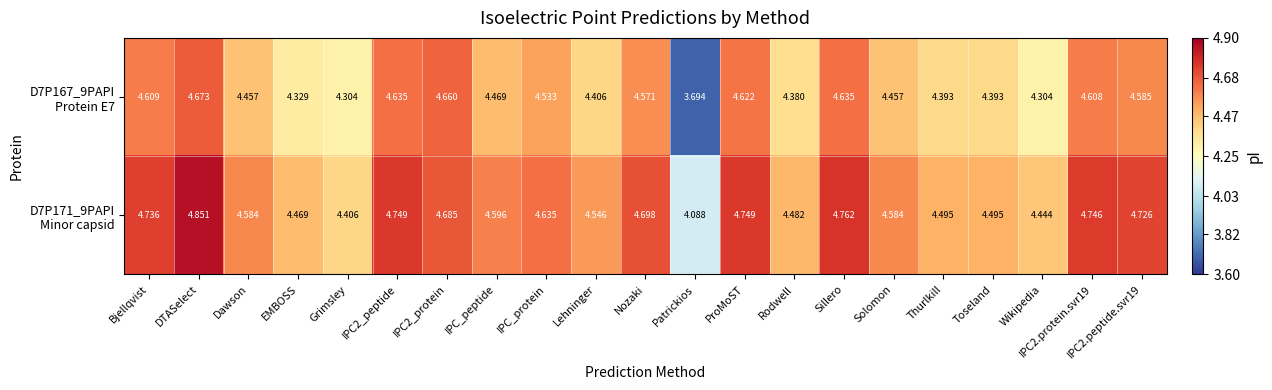

At which category is the sum across all series the highest?

DTASelect